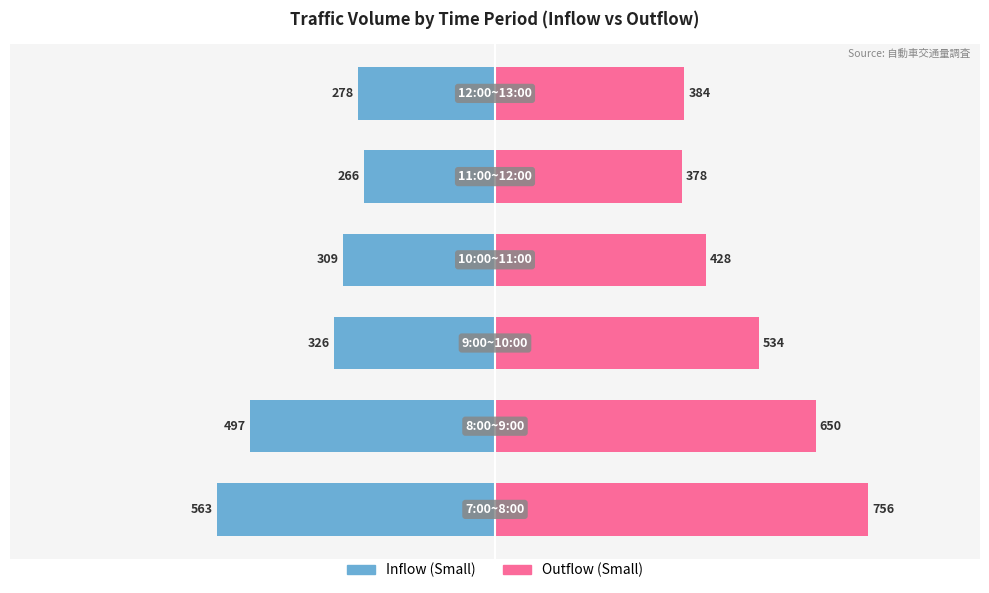

Between 3 and 5, which series saw the biggest shift?

Outflow (Small)